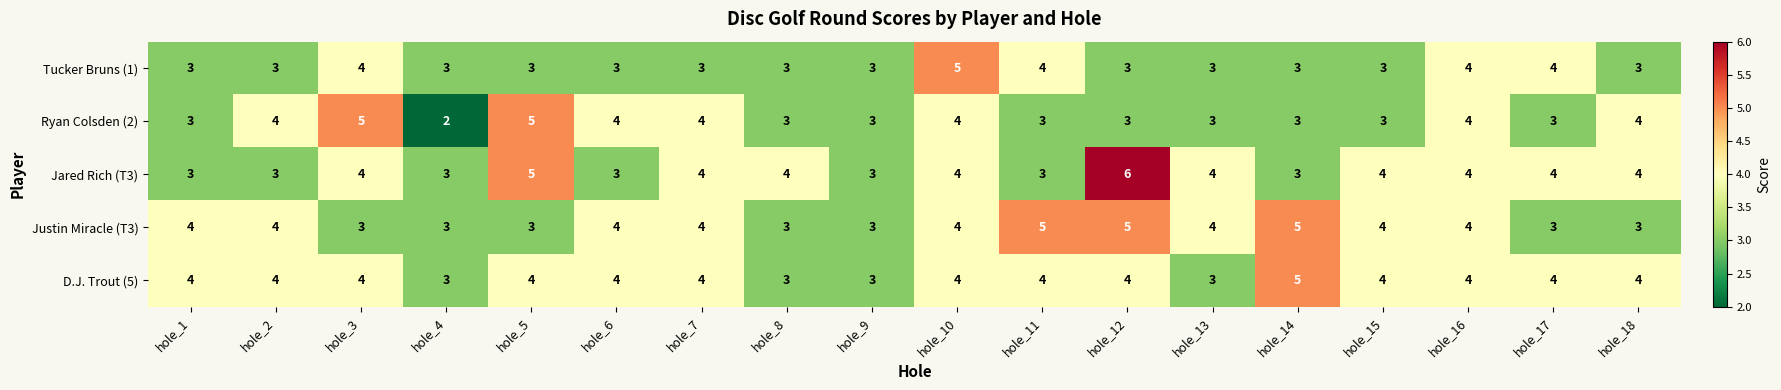

Which series has the largest total across all categories?

D.J. Trout (5)